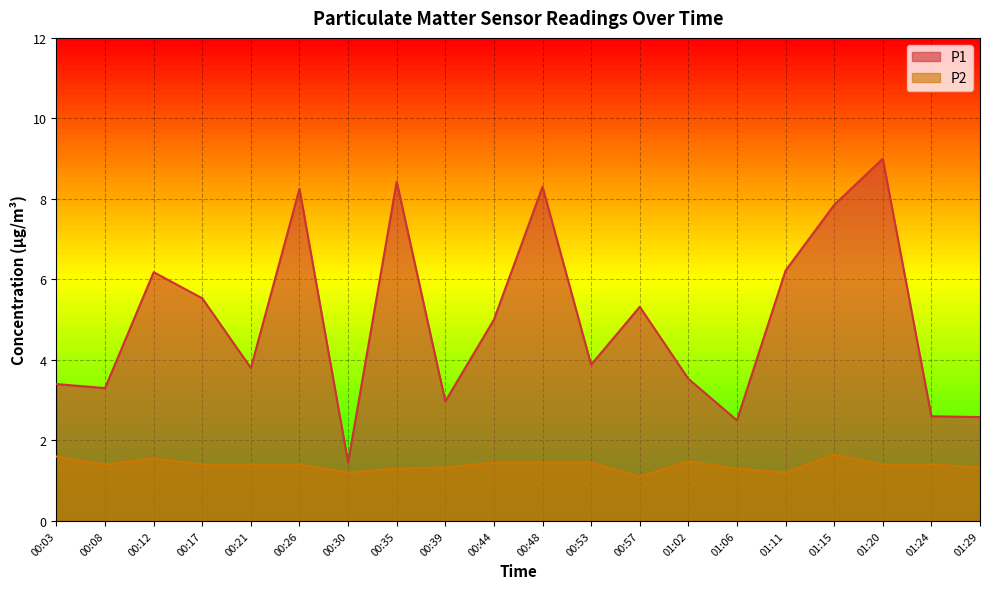

What is the difference between the P1 values at 00:08 and 01:24?

0.7